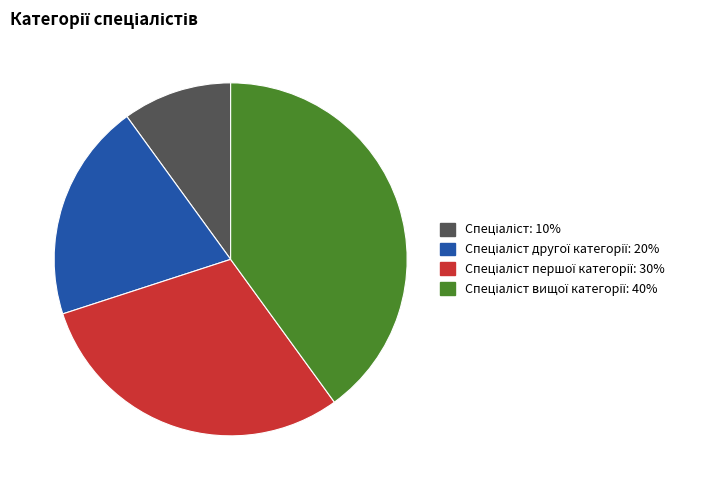

Is there any slice that represents more than half of the pie?

No